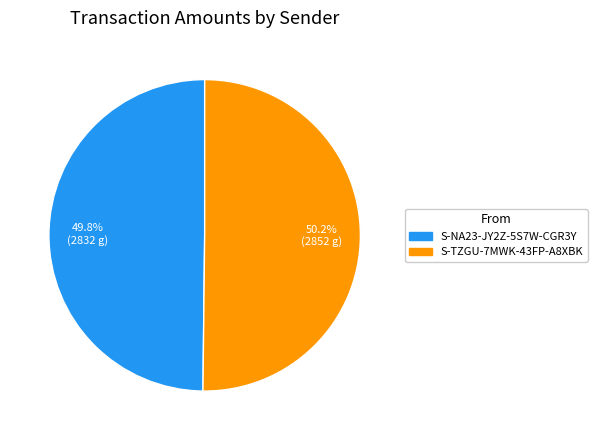

What portion of the pie excludes S-NA23-JY2Z-5S7W-CGR3Y?

50.2%